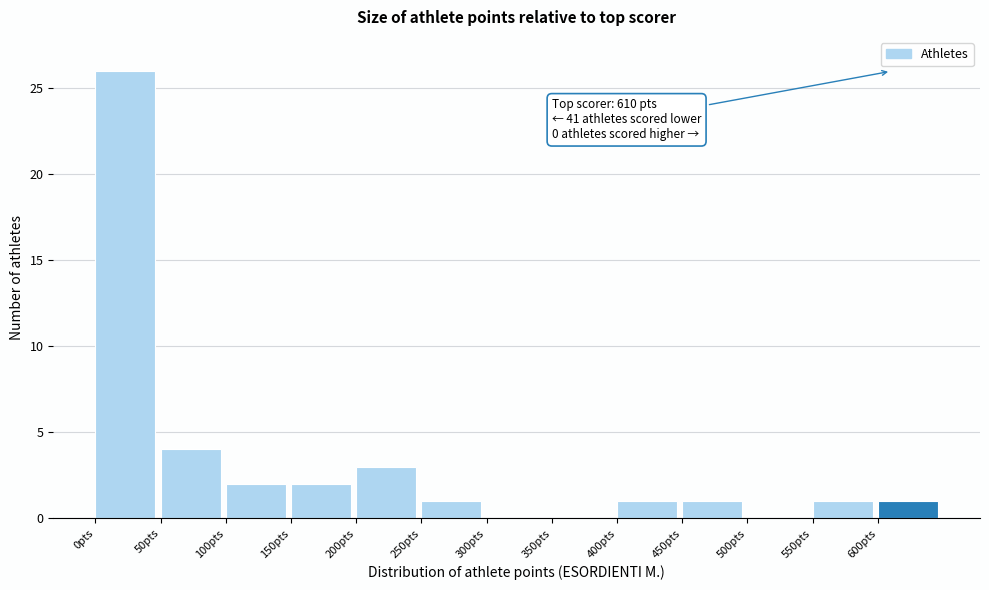

Over which range of the x-axis is the bar tallest?

0 to 50